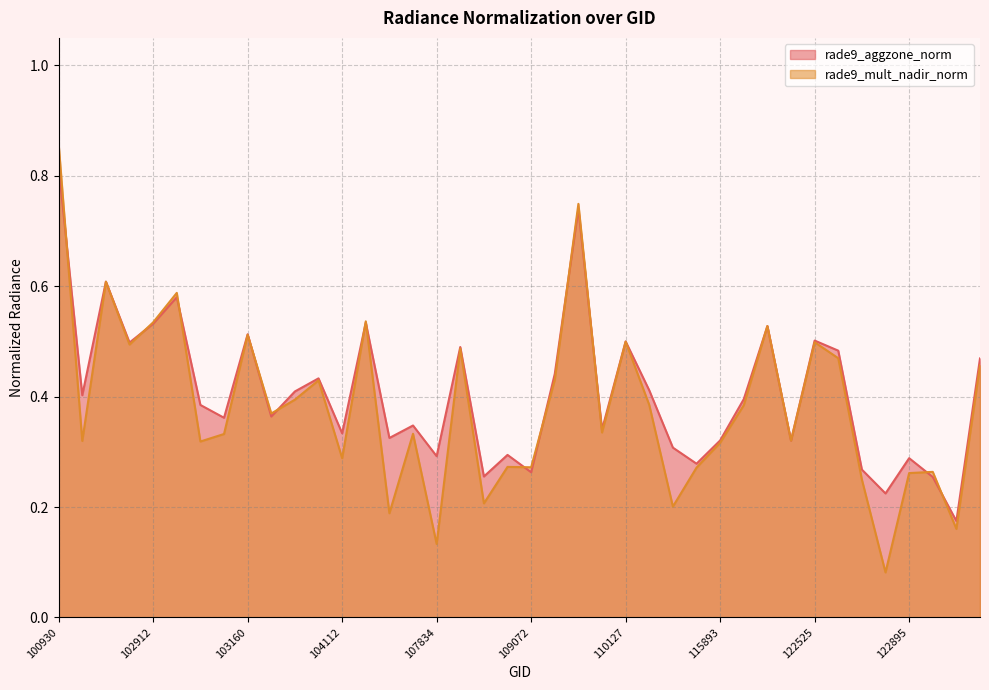

List the labels in order of rade9_aggzone_norm value, smallest first.

123966, 122884, 123251, 108729, 109072, 122723, 115764, 122895, 107834, 108899, 115500, 122346, 115893, 104346, 104112, 109954, 104355, 103040, 103279, 103032, 122002, 102421, 103397, 110299, 103761, 109244, 131768, 122710, 108015, 102792, 110127, 122525, 103160, 122178, 102912, 104236, 102920, 102671, 109780, 100930